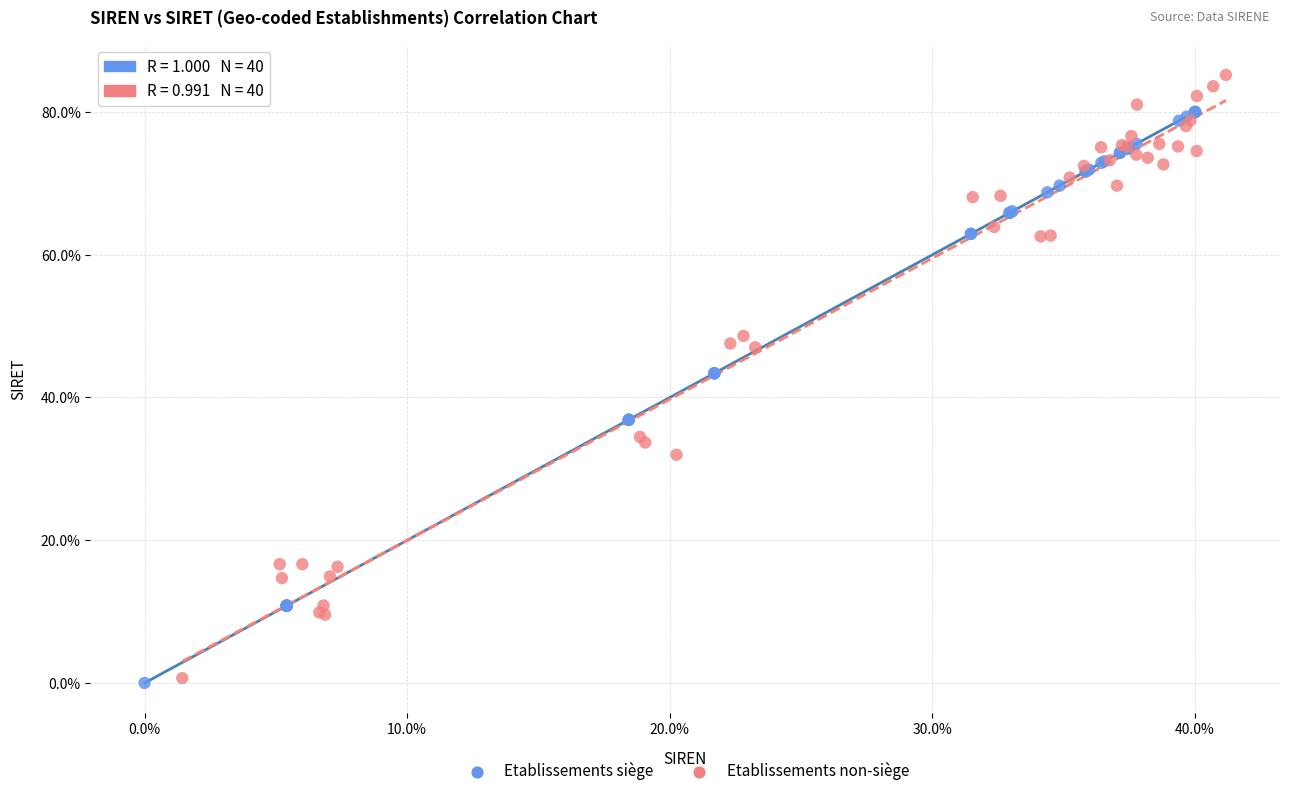

Which series contains the highest Y value?

Etablissements non-siège